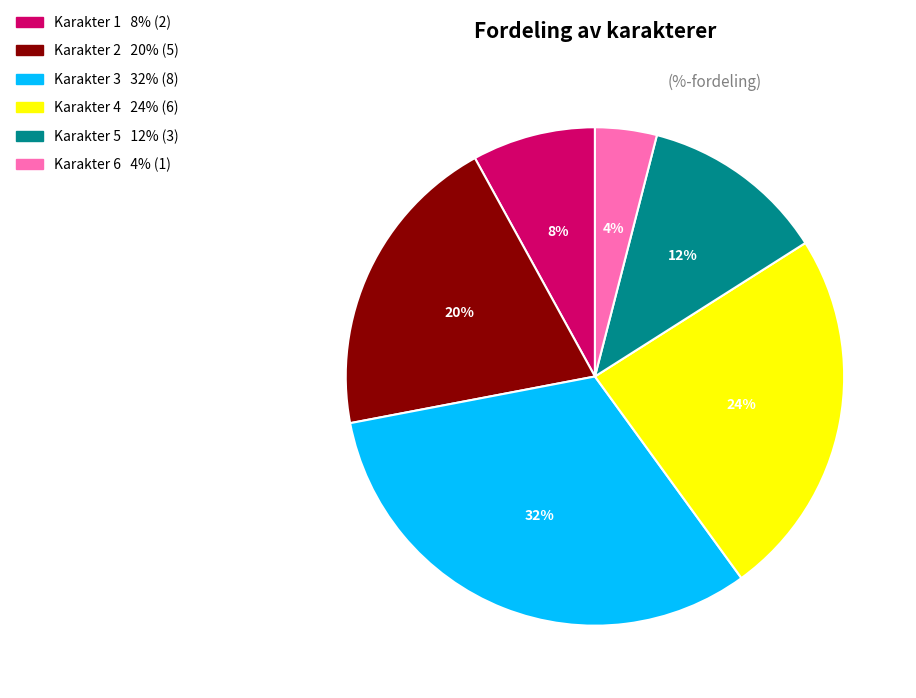

Does any single category account for the majority?

No